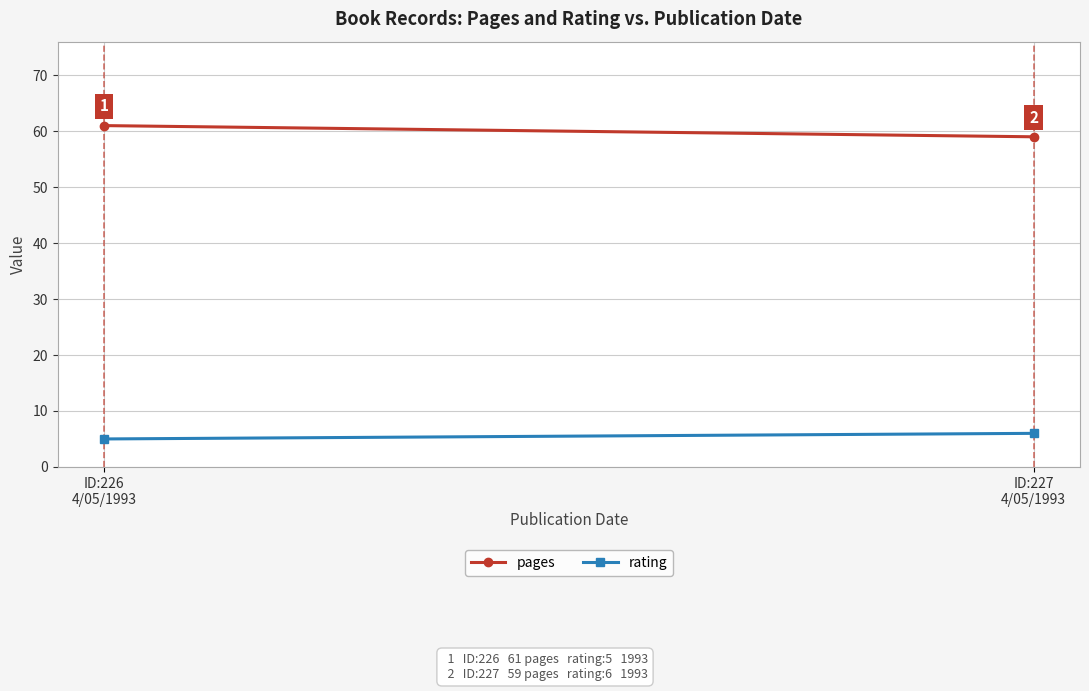

At which category is the sum across all series the highest?

ID:226
4/05/1993